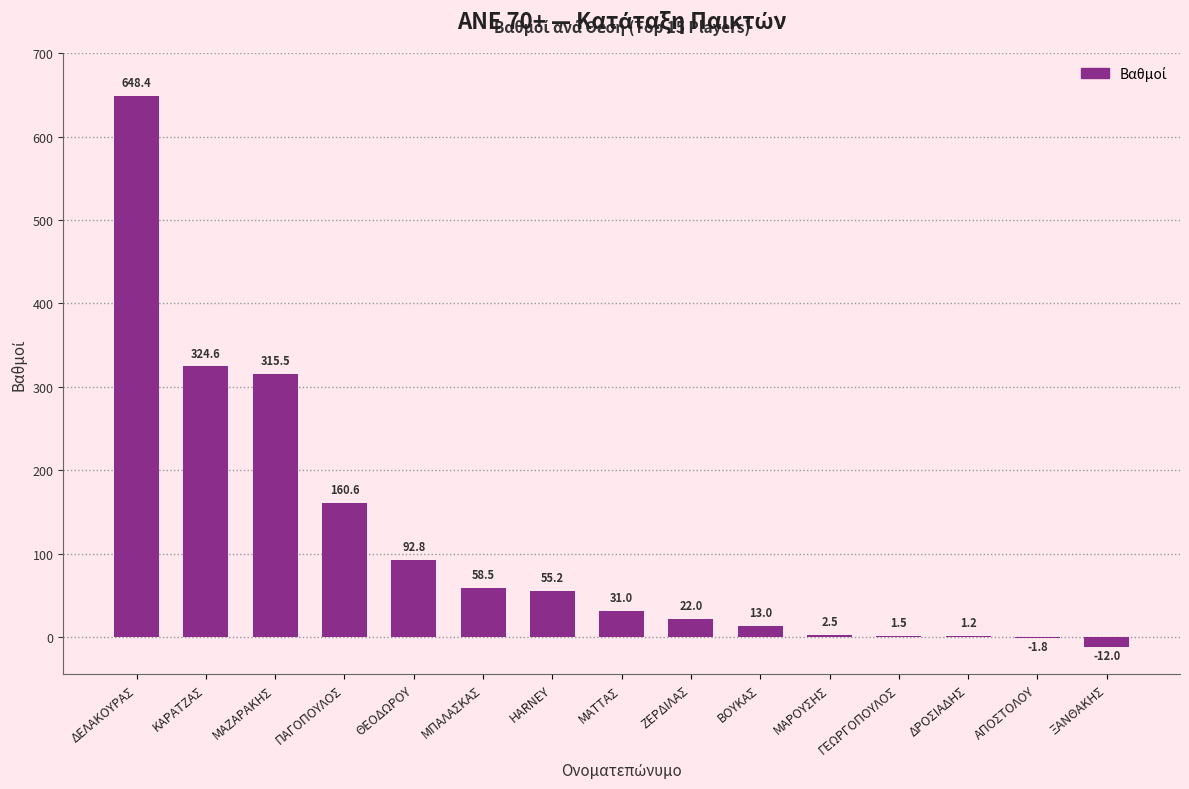

Is it true that the value at ΜΑΖΑΡΑΚΗΣ is 525.0?

False